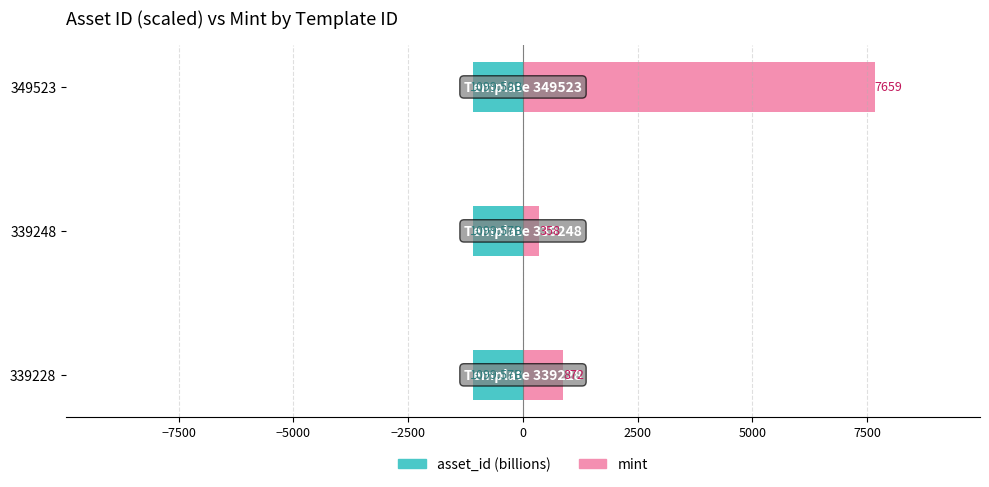

What is the sum of all mint values?

8889.0